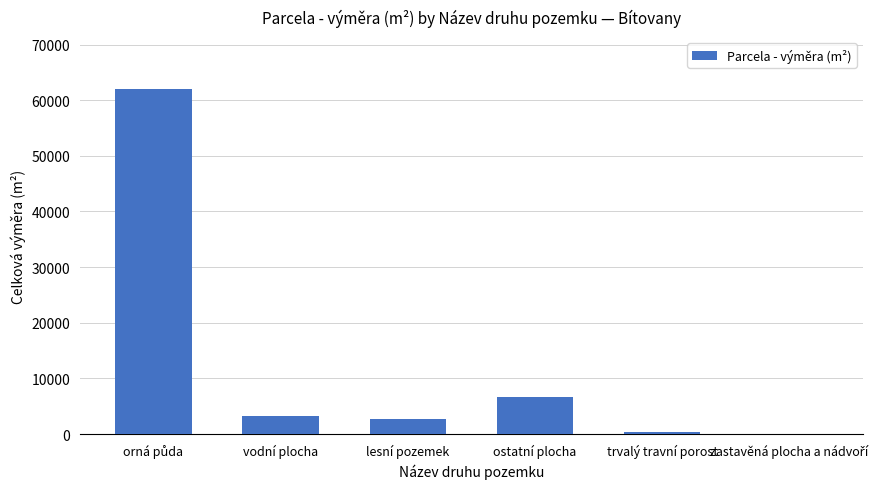

Reading left to right, list all the values displayed in this chart.

62020	3330	2718	6675	432	98